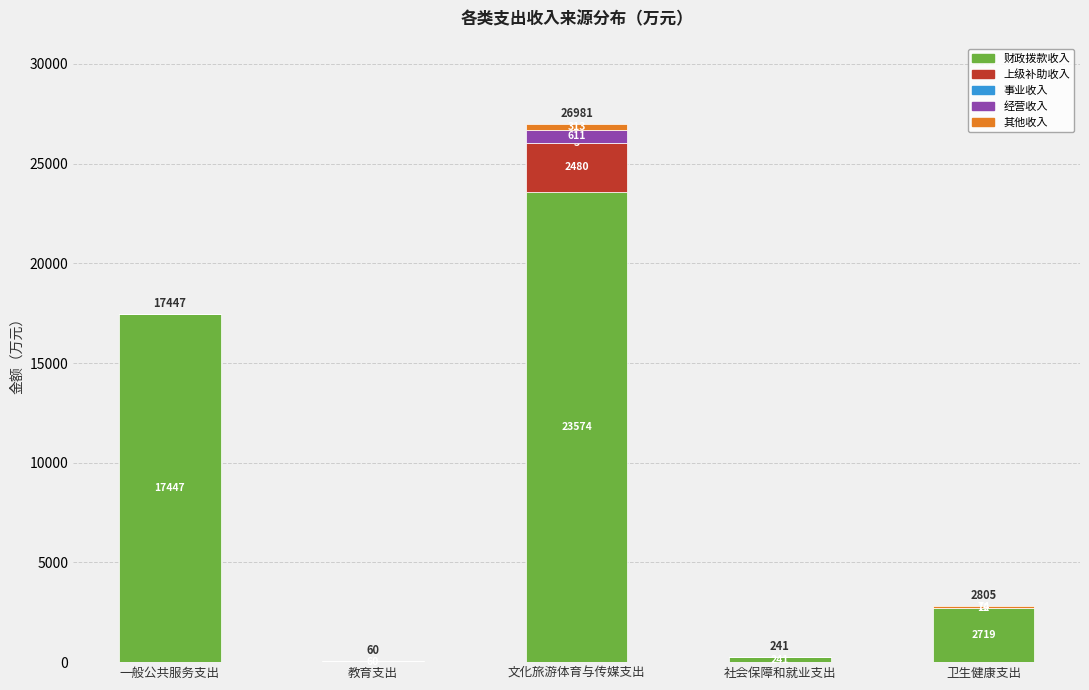

The 财政拨款收入 series shows 2719.0 at 卫生健康支出. True or false?

True